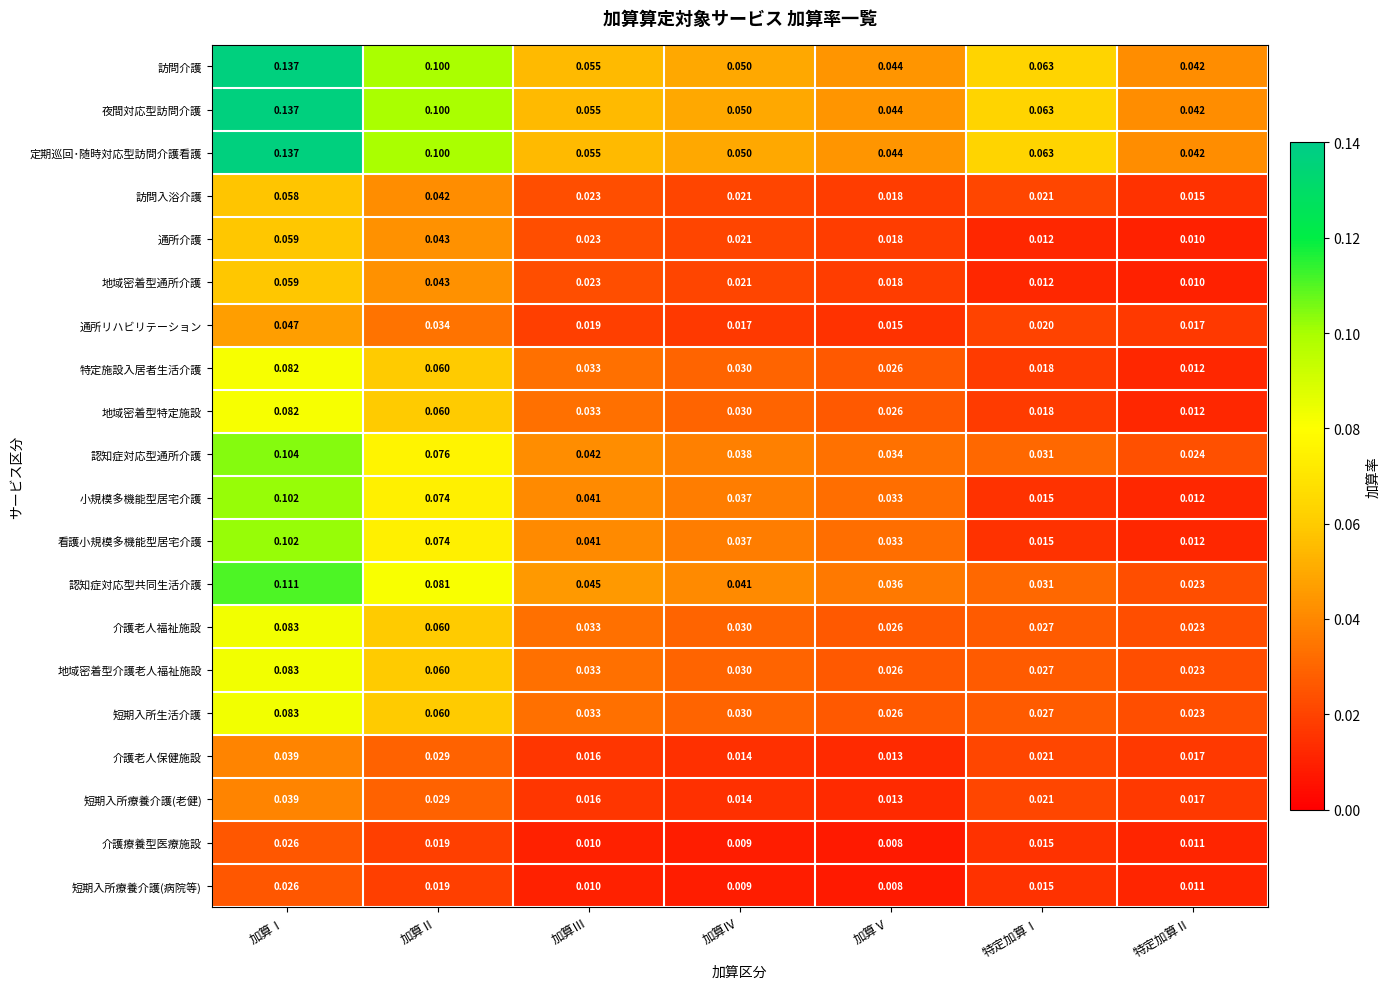

At which label does 訪問入浴介護 reach its peak?

加算Ⅰ